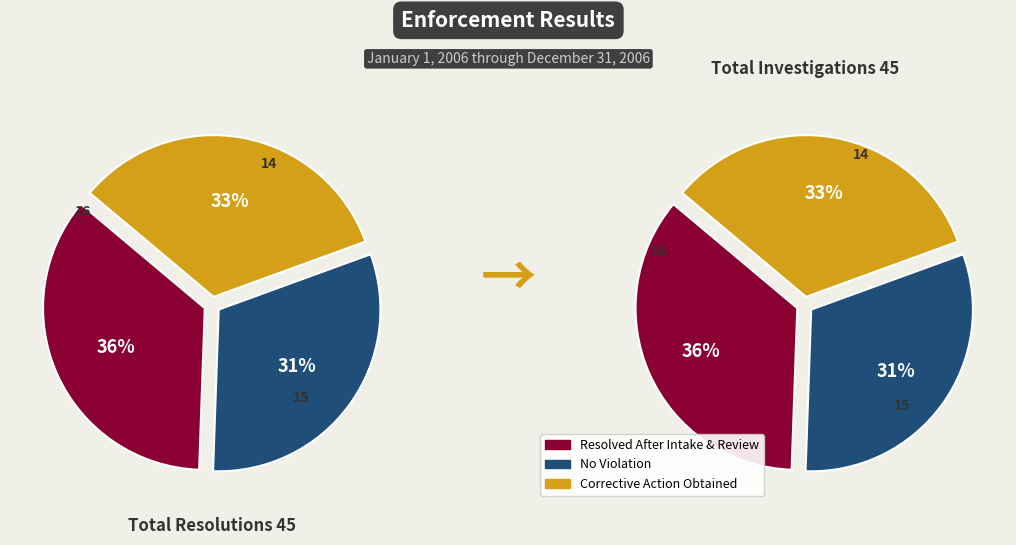

Does 8 represent more than half of the total?

No